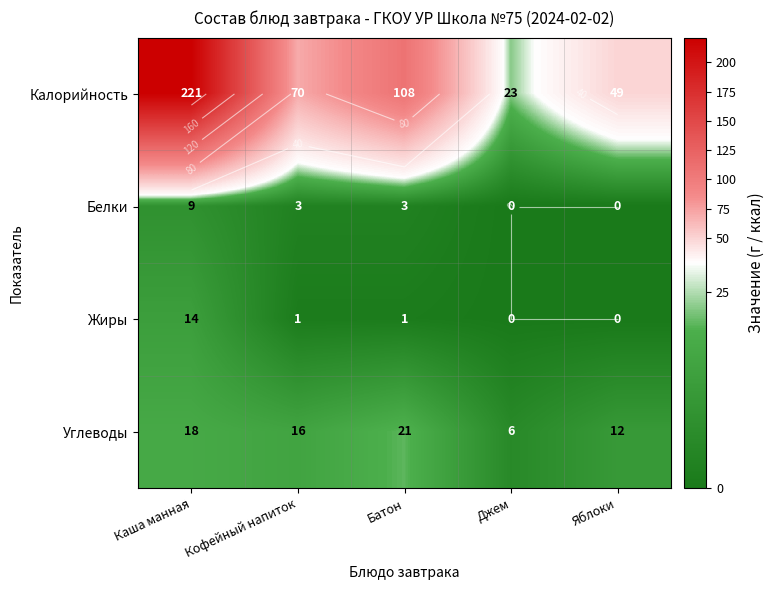

At how many categories does at least one series exceed 101?

2